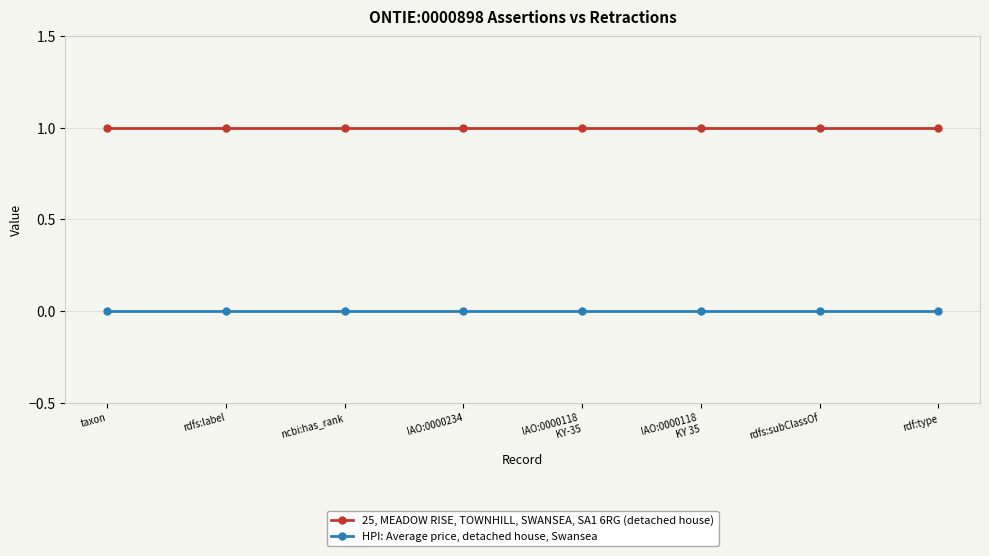

Is the value of HPI: Average price, detached house, Swansea at IAO:0000118
KY-35 greater than the value of 25, MEADOW RISE, TOWNHILL, SWANSEA, SA1 6RG (detached house) at IAO:0000118
KY 35?

No